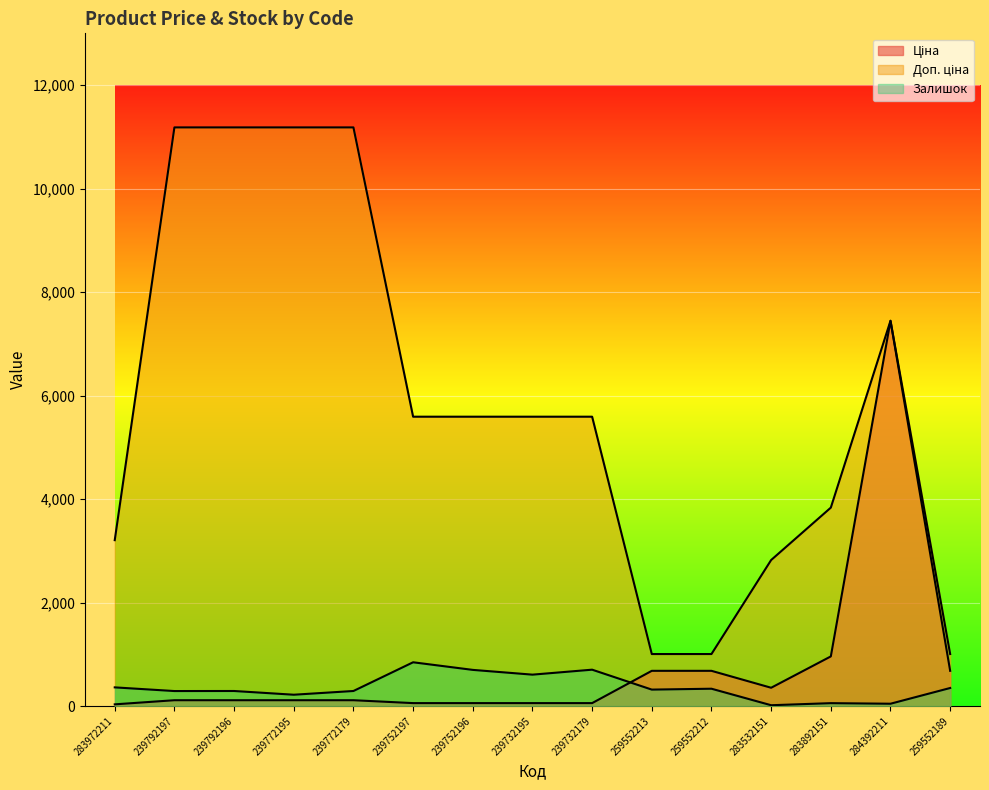

Does the chart display data point markers on the line(s)?

No